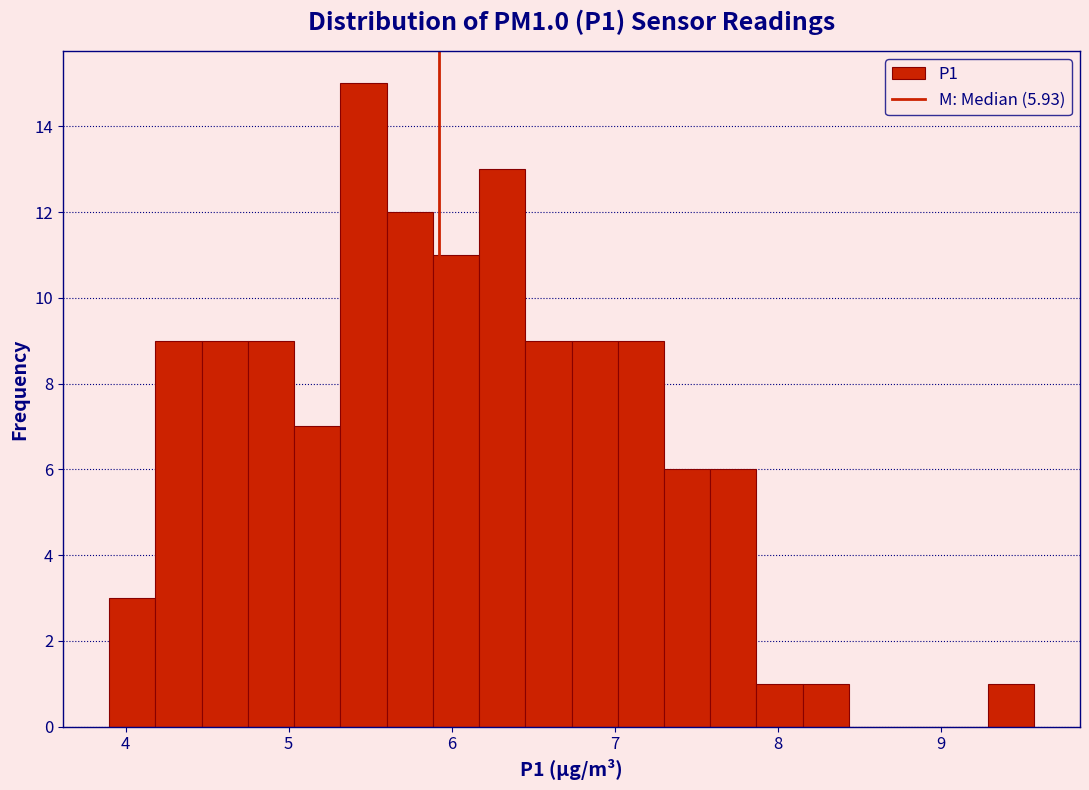

Around what value on the x-axis is the tallest bar? Give the approximate position of its centre, as read against the axis.

5.5